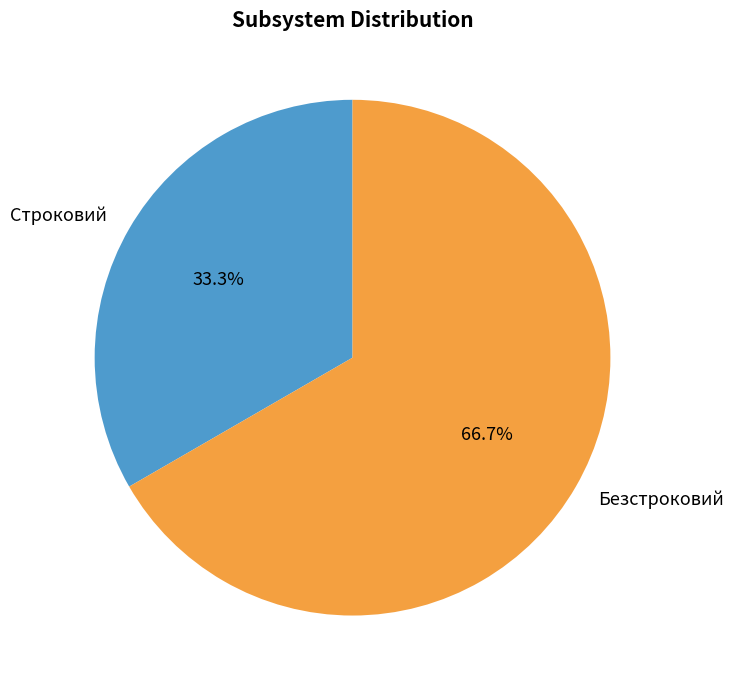

Is it true that Строковий is 33% of the pie?

True